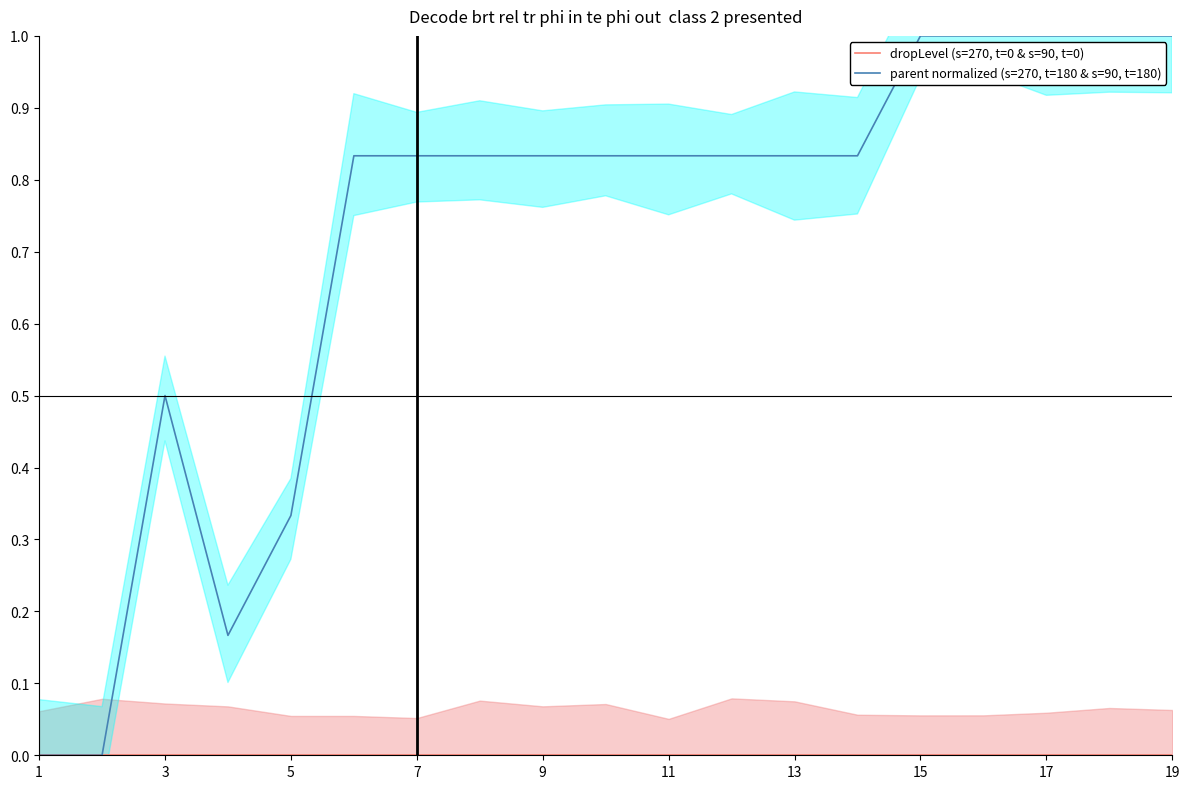

Which has a higher value, 18 or 11?

18